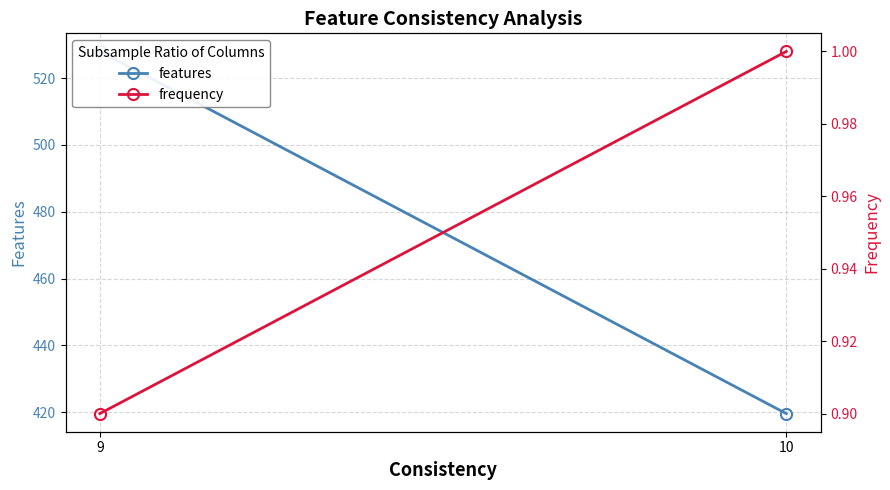

What are all the series names shown in the legend?

features, frequency